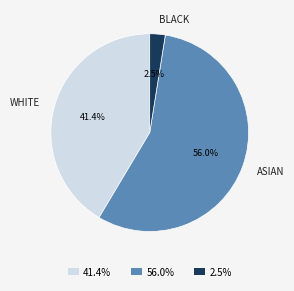

Rank the categories by value from lowest to highest.

BLACK, WHITE, ASIAN